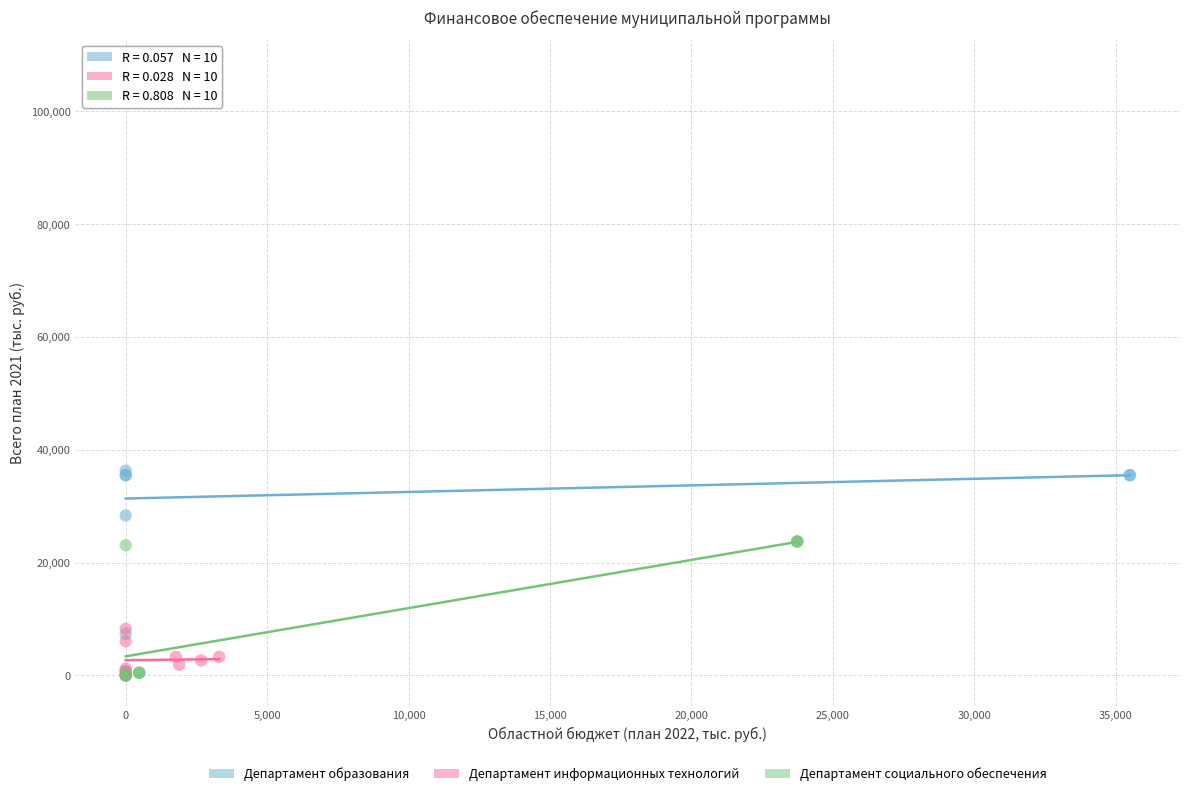

Which series contains the highest Y value?

Департамент образования